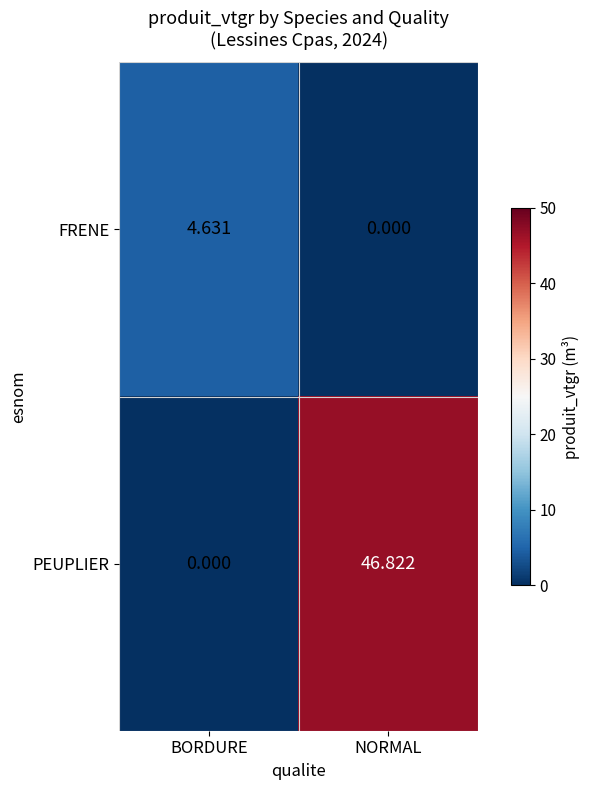

At which label does PEUPLIER reach its peak?

NORMAL